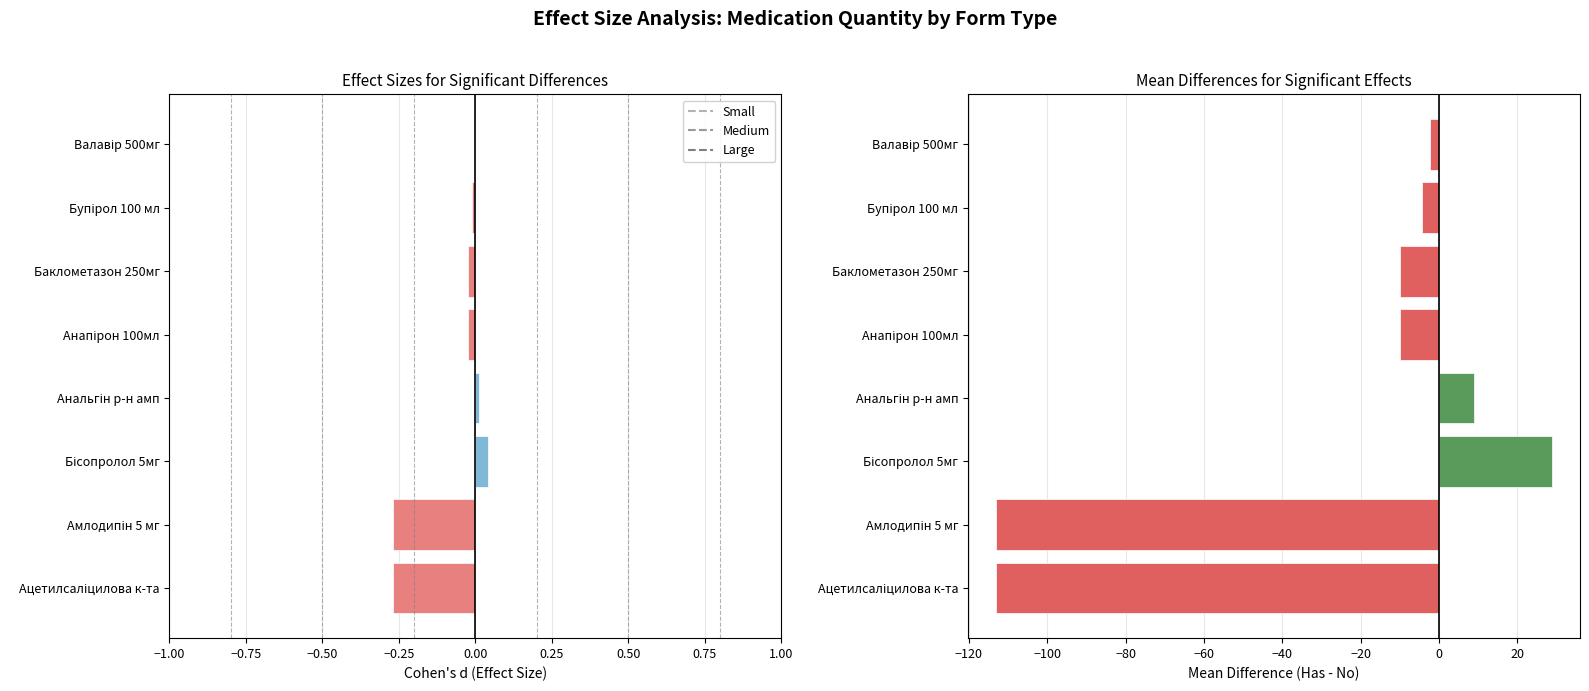

What is the average value of the Mean Difference series?

-26.8